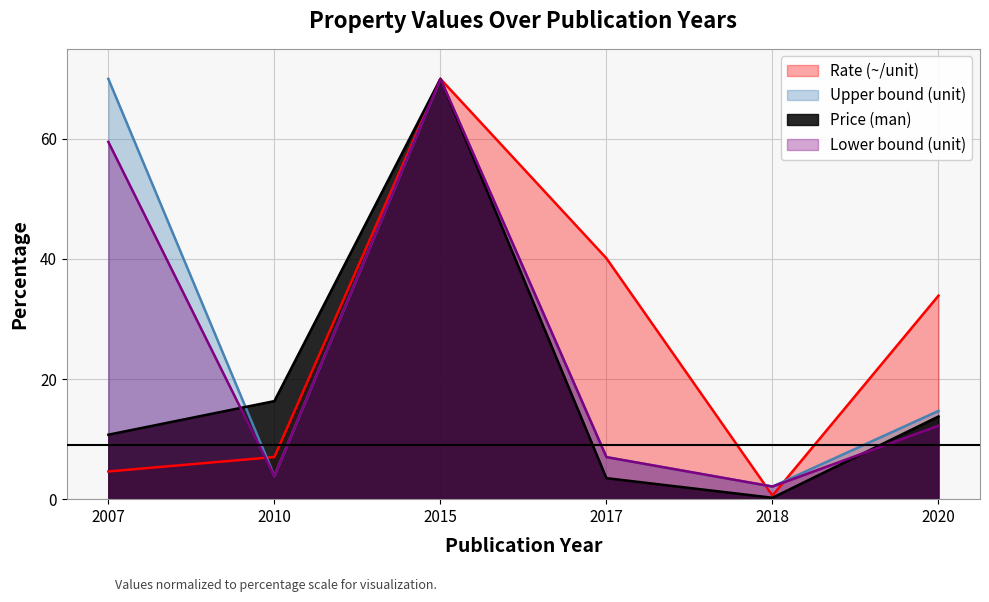

Which series changed the most between 2015 and 2017?

Price (man)